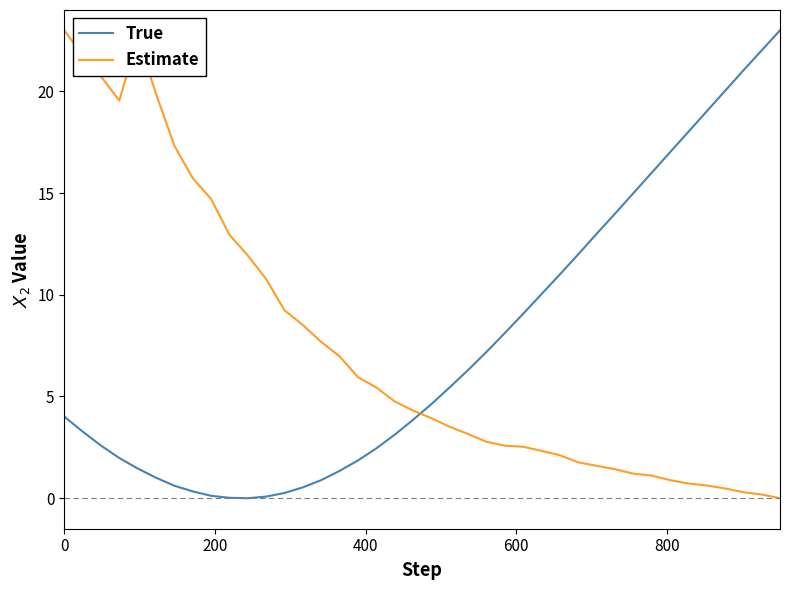

How many times do True and Estimate cross each other?

1